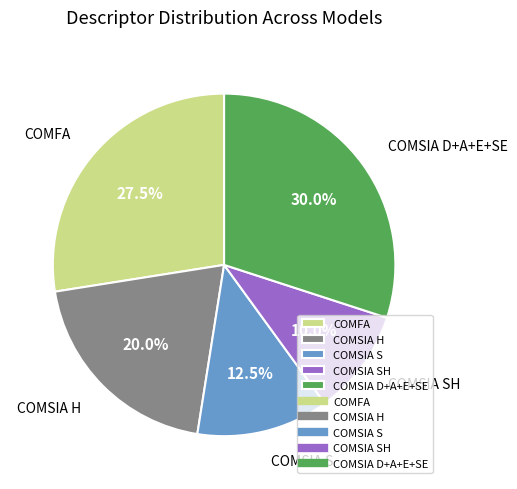

How many segments does this pie chart have?

5